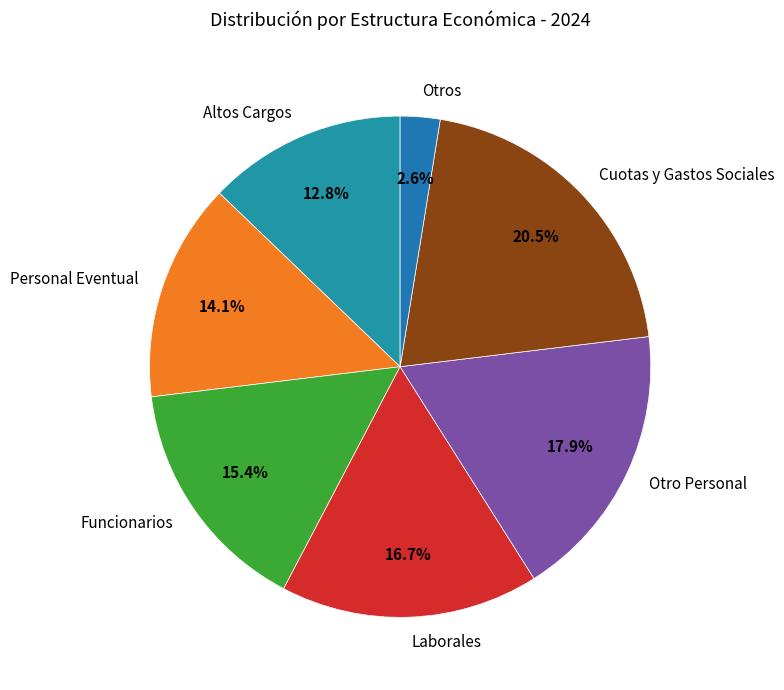

What percentage is NOT represented by Cuotas y Gastos Sociales?

79.5%